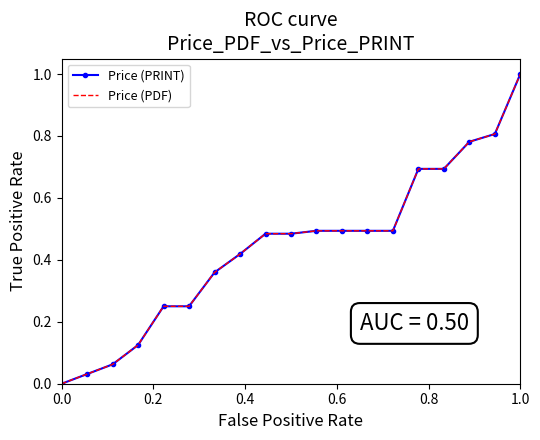

How many lines are shown in the chart?

2